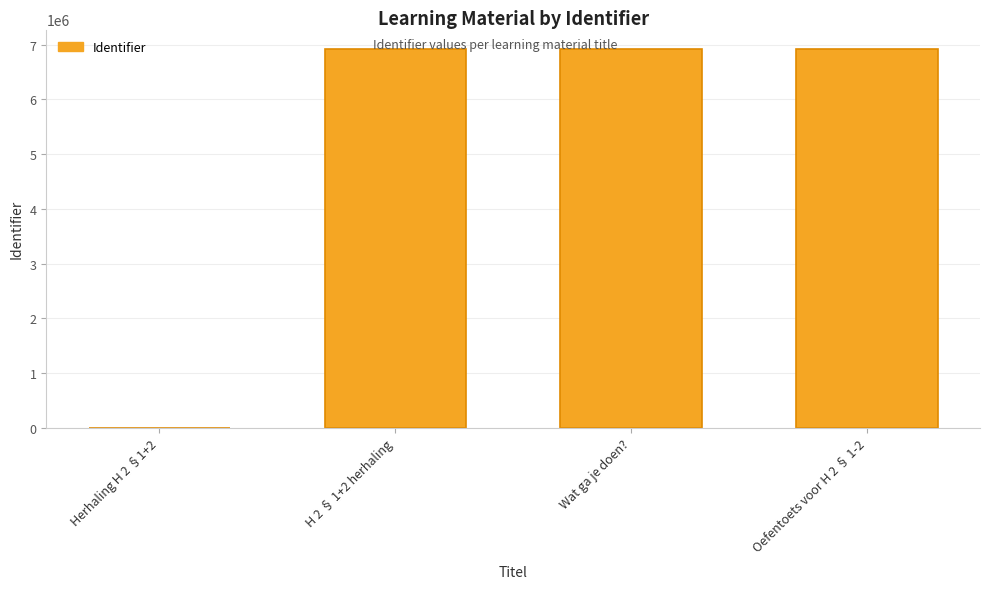

What is the greatest value displayed?

6931095